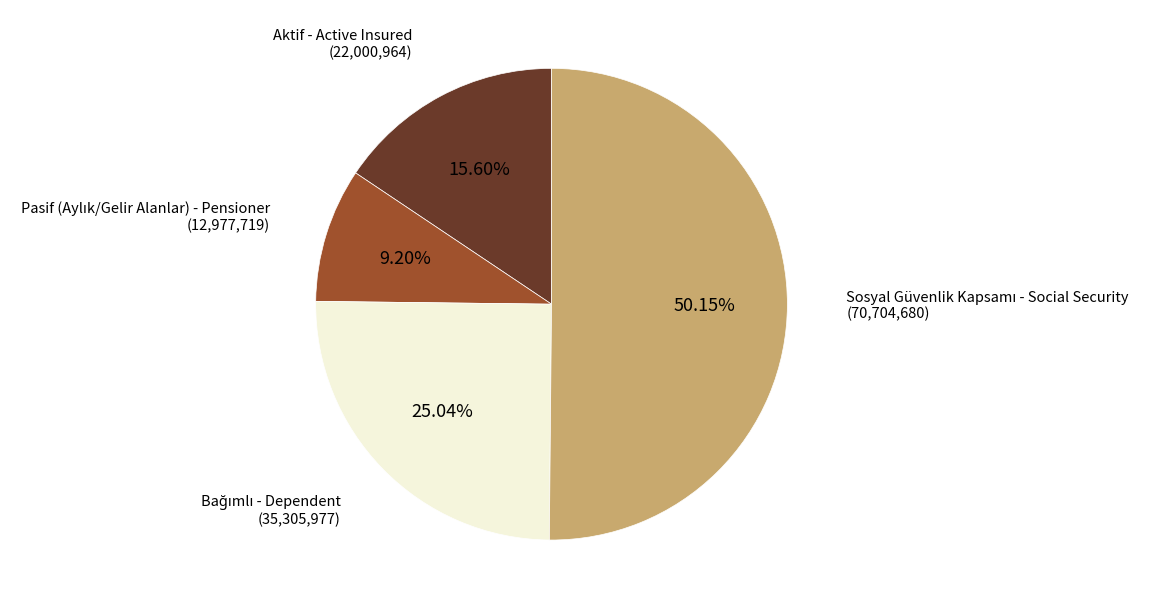

To the nearest percent, what is the average slice percentage?

25%